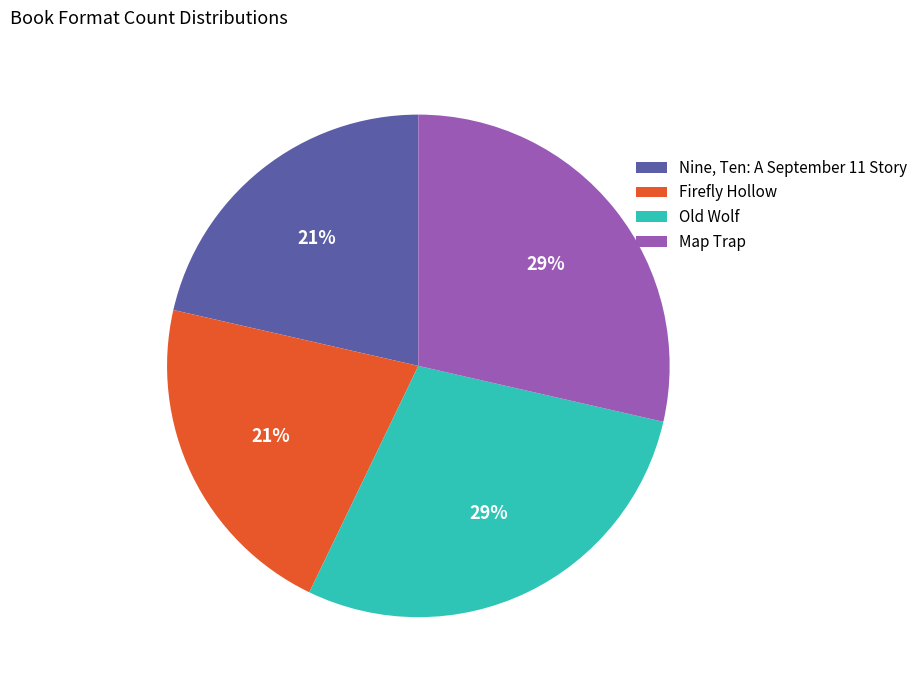

What percentage is the Nine, Ten: A September 11 Story slice, to the nearest percent?

21%